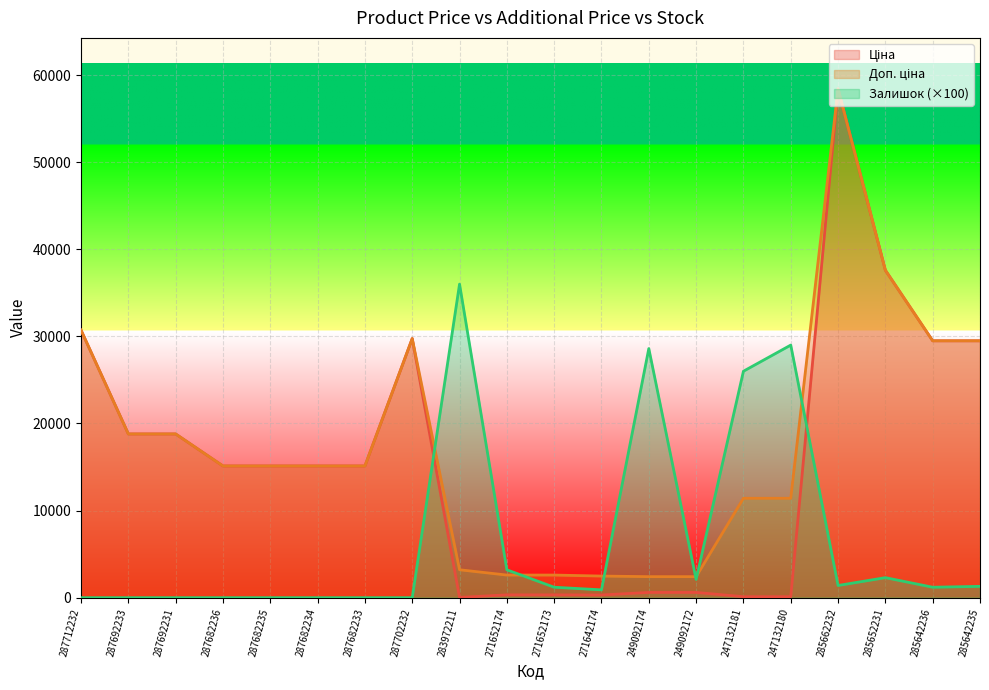

What is the approximate value of Доп. ціна at 287692231?

18796.8